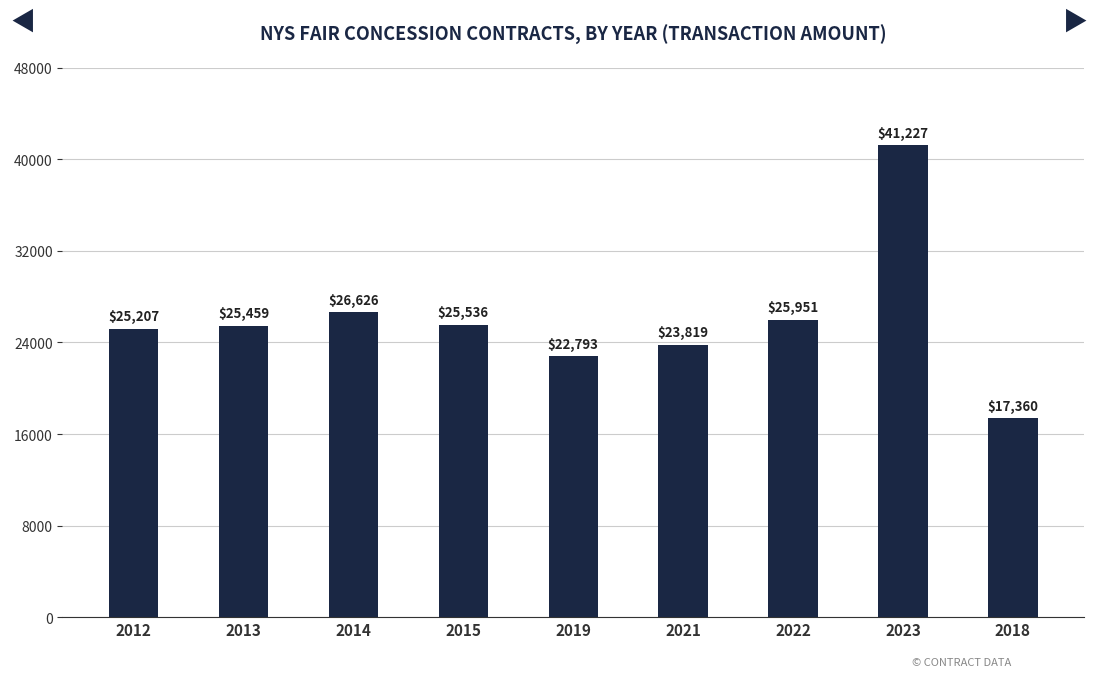

What is the label of the 9th bar from the right?

2012